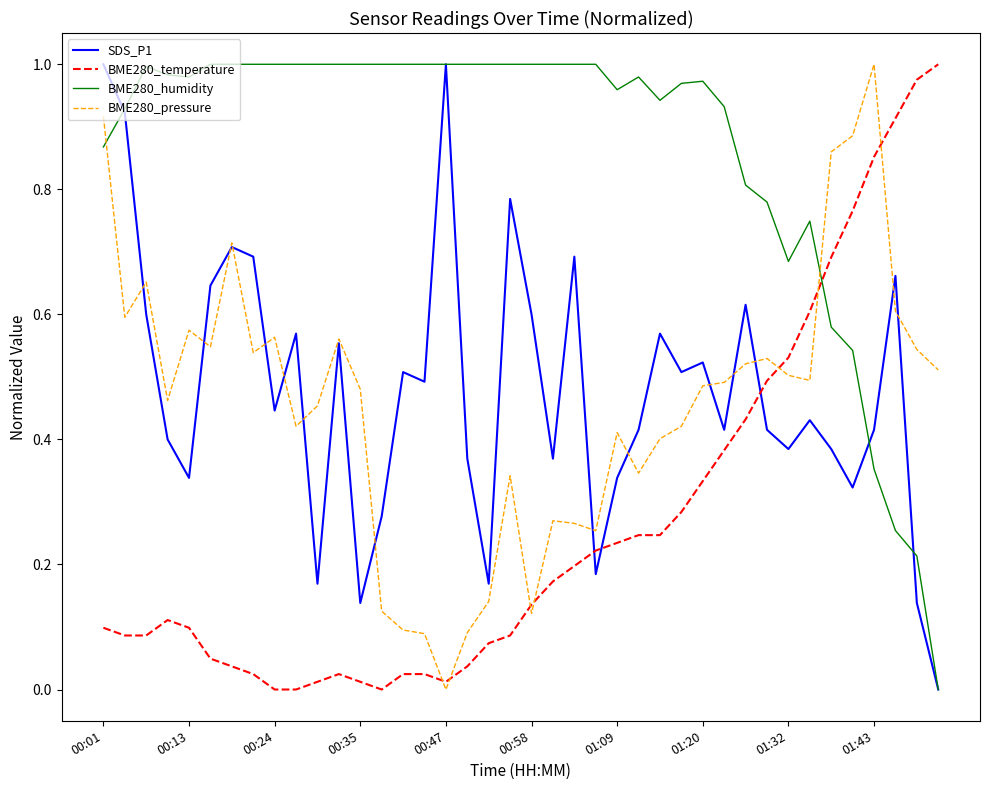

True or false: SDS_P1 and BME280_temperature intersect in this chart.

True